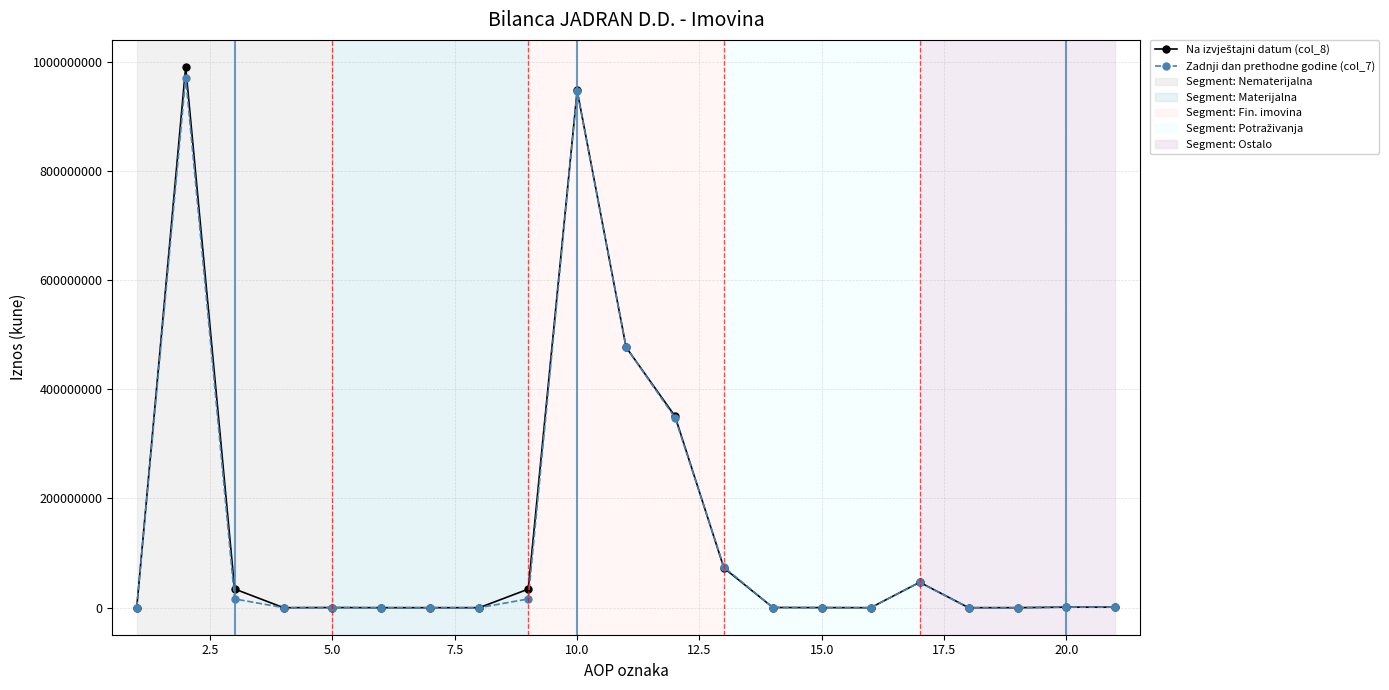

How many series are shown in this chart?

2